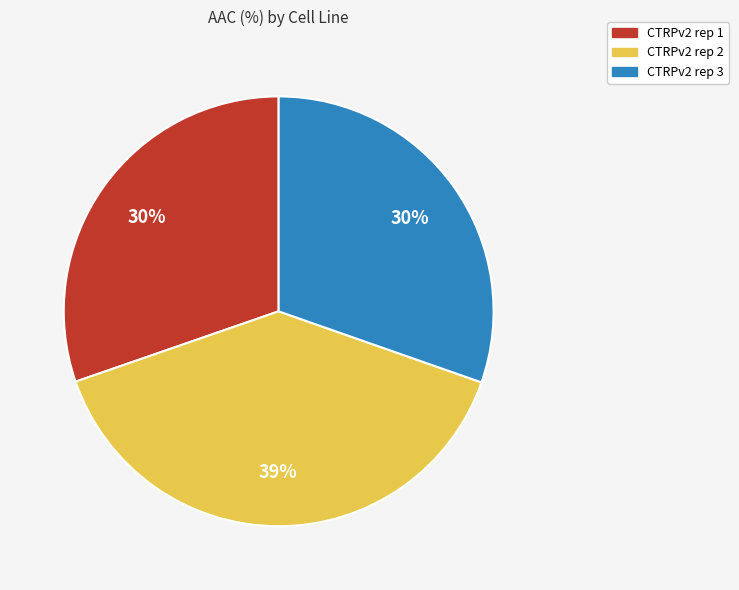

To the nearest percent, what is the difference between the CTRPv2 rep 2 and CTRPv2 rep 3 slice percentages?

9%